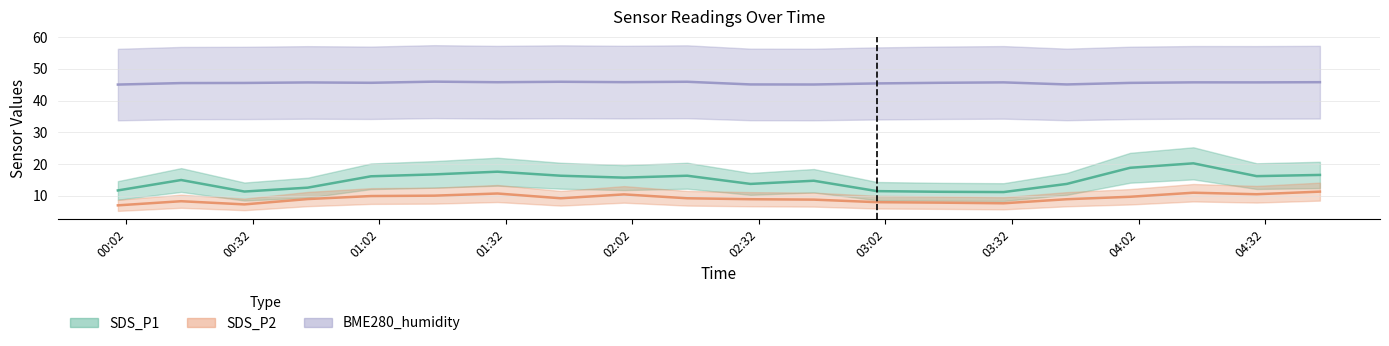

What is the sum of all SDS_P1 values?

297.5